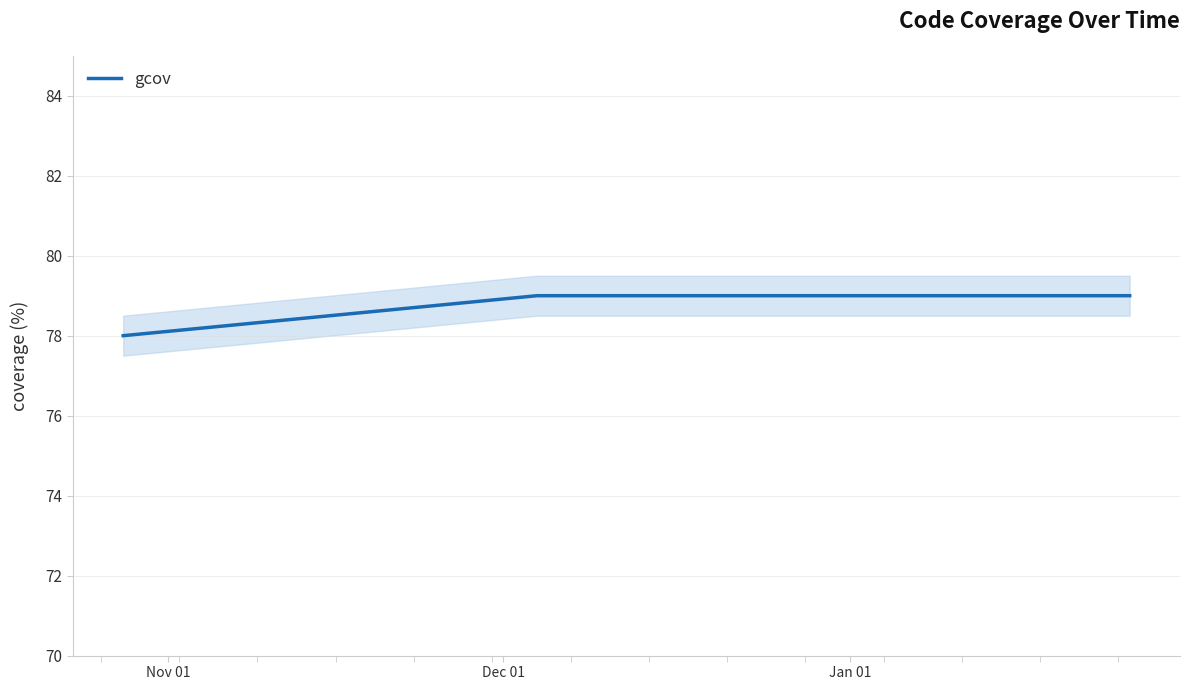

What is the highest value of the gcov series?

79